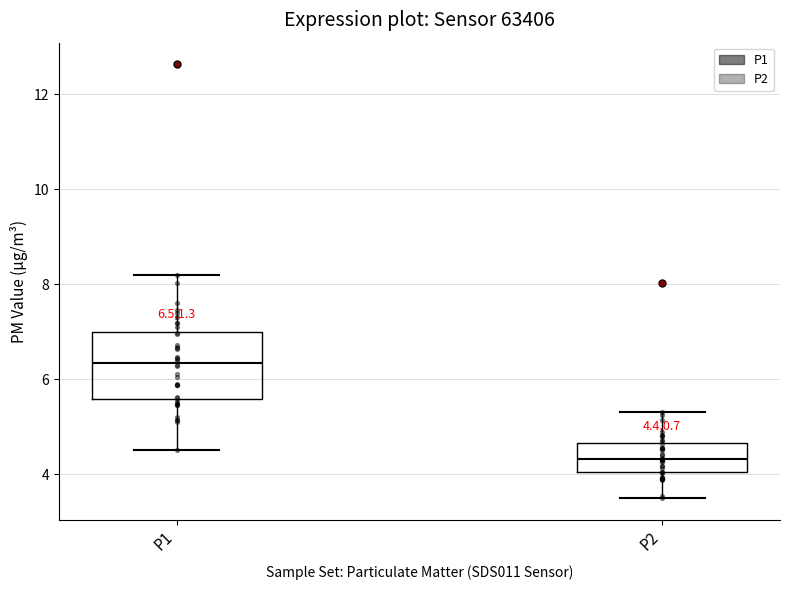

Which box has the highest median line?

P1